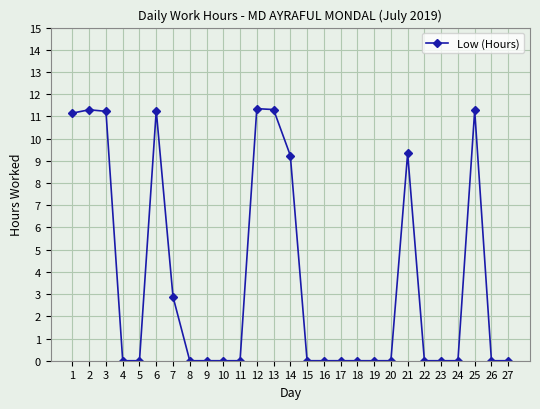

Is this an area chart (filled region under the line)?

No